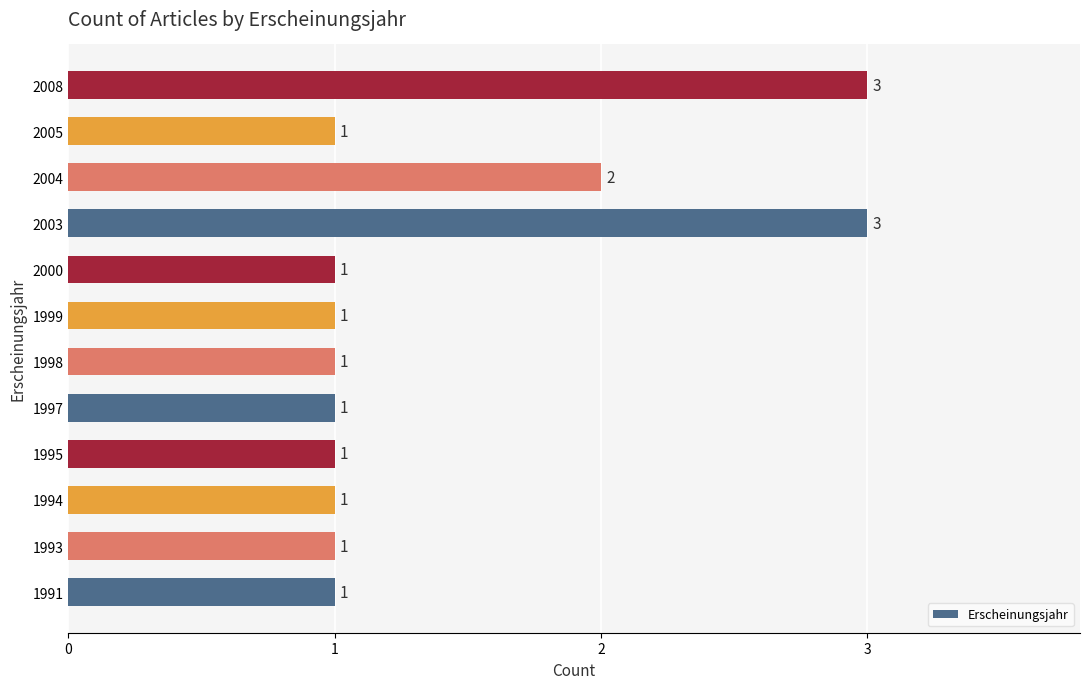

Approximately how many times larger is the value at 2008 compared to 2004?

1.5